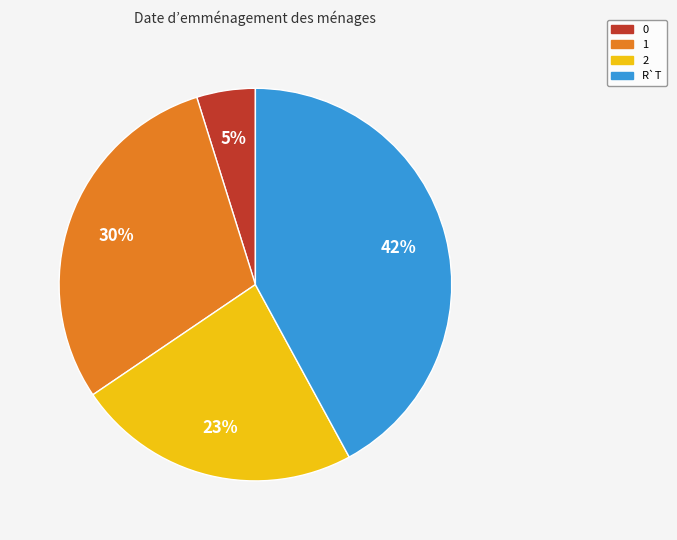

To the nearest percent, what percentage of the pie is 0?

5%